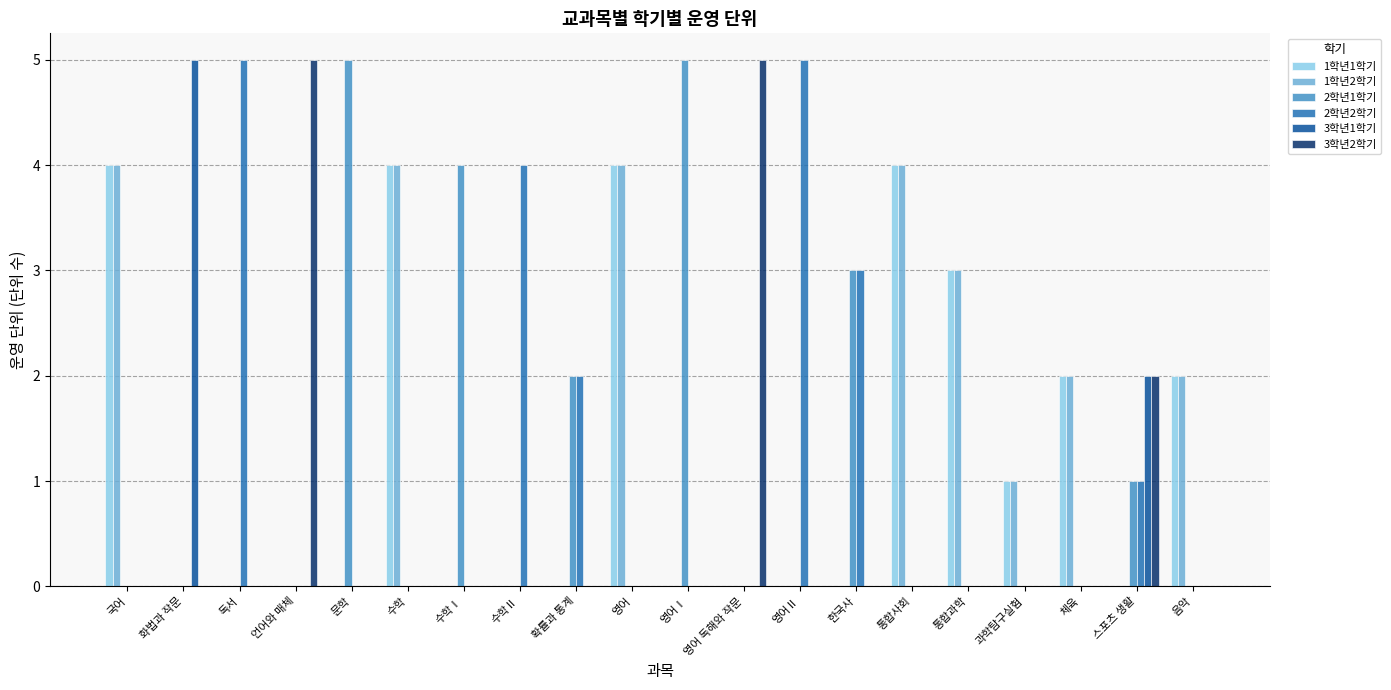

What is the greatest value displayed?

5